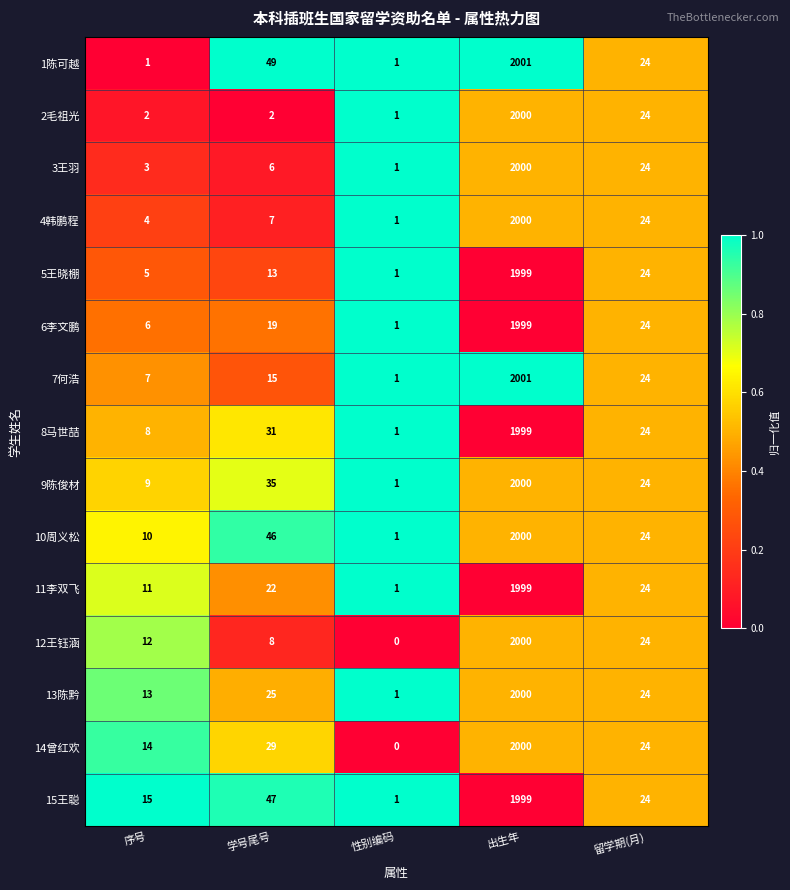

At which category does the chart reach its minimum across all series?

性别编码